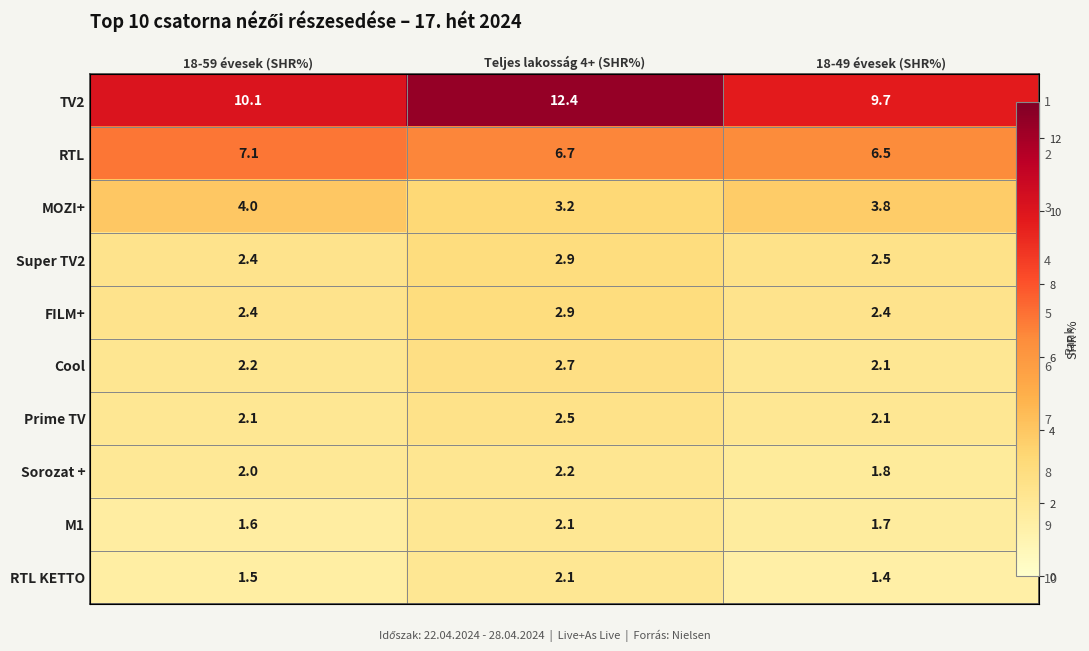

How many data points in TV2 are above 10?

2